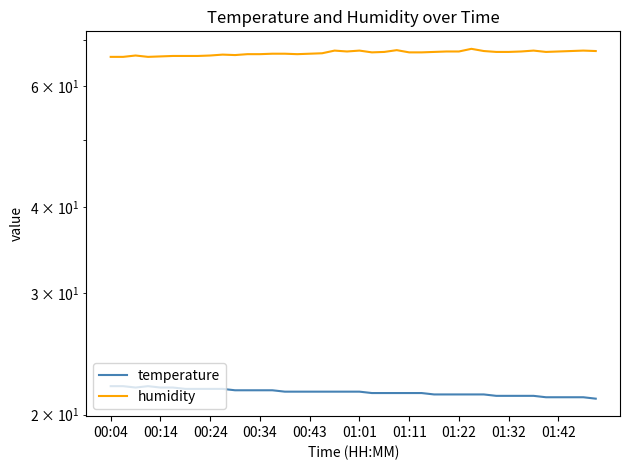

How many data points in humidity are less than 67?

18